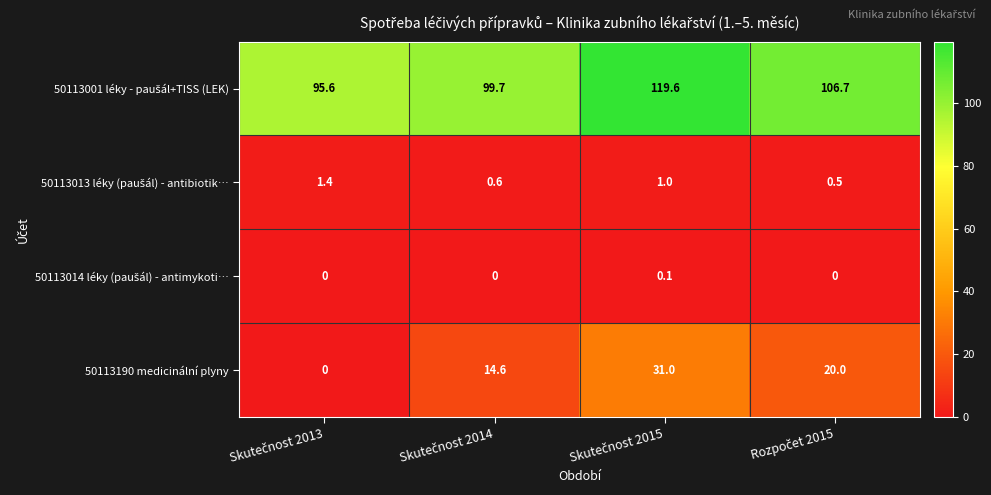

At how many categories does at least one series exceed 32?

4